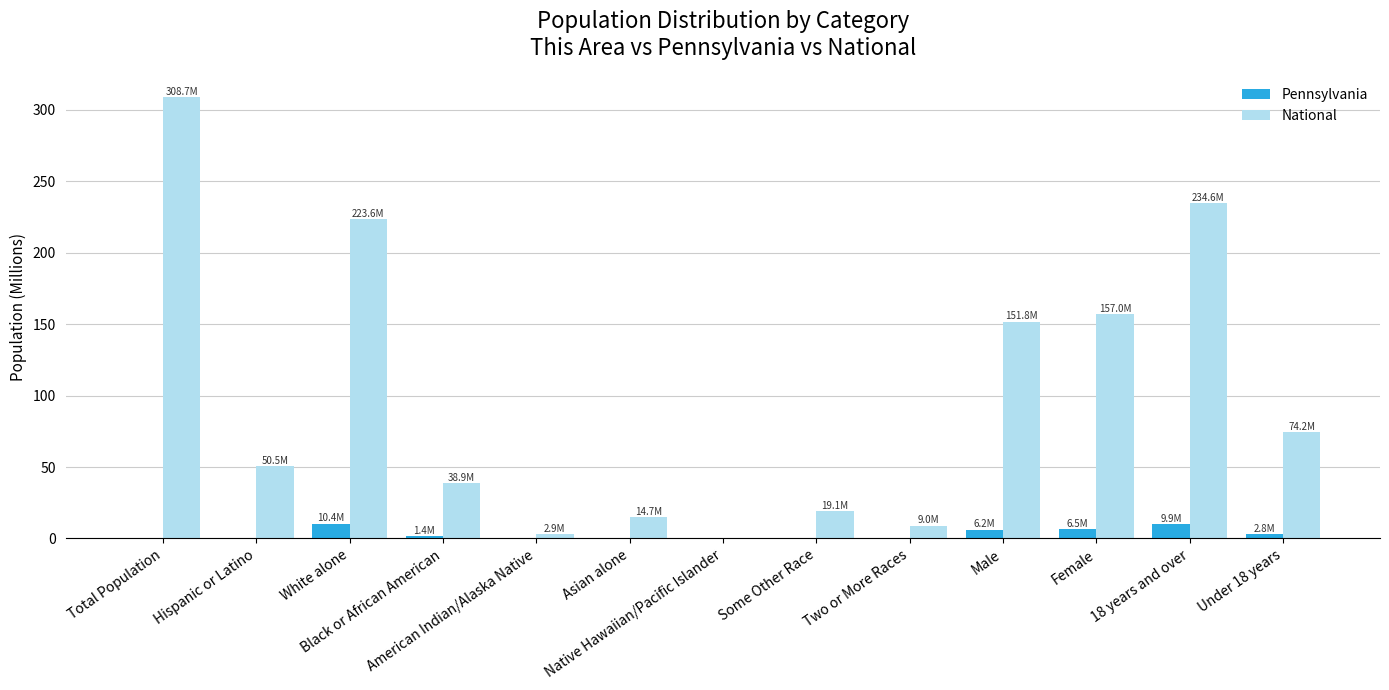

At which category does the chart reach its peak across all series?

Total Population